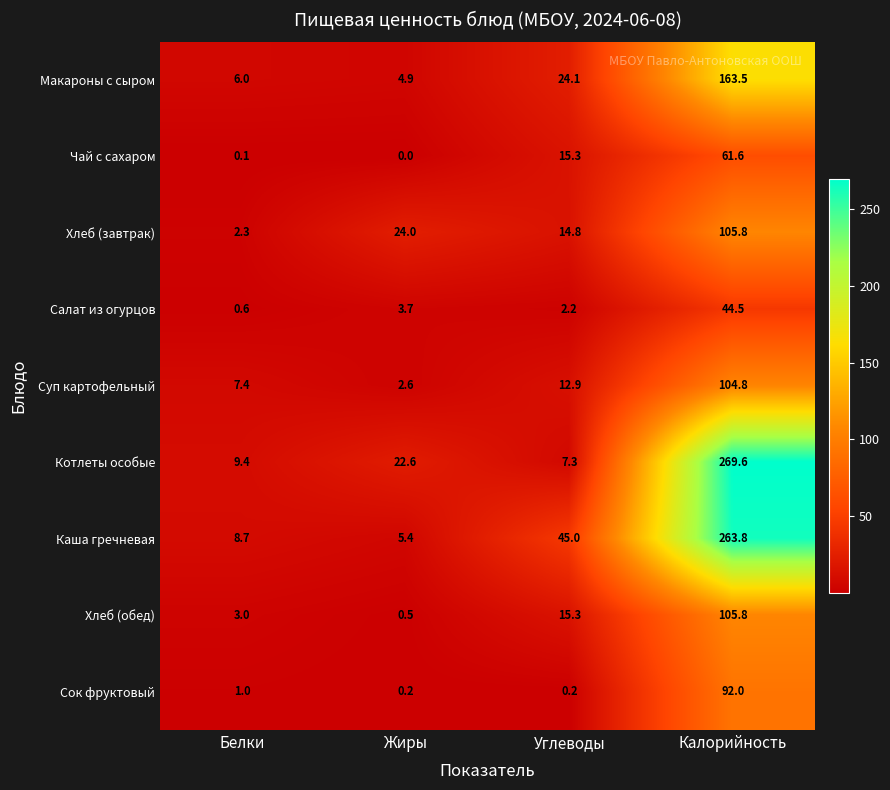

What is the minimum value for Котлеты особые?

7.3